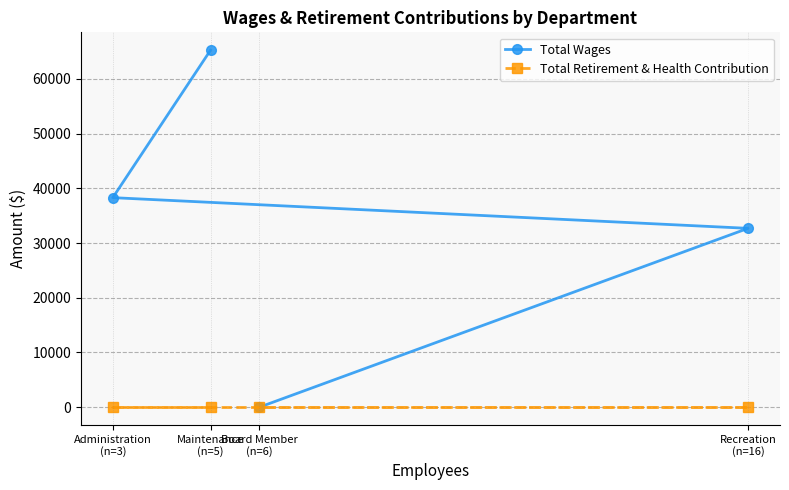

True or false: Total Retirement & Health Contribution has more than 0 interior local peaks.

False